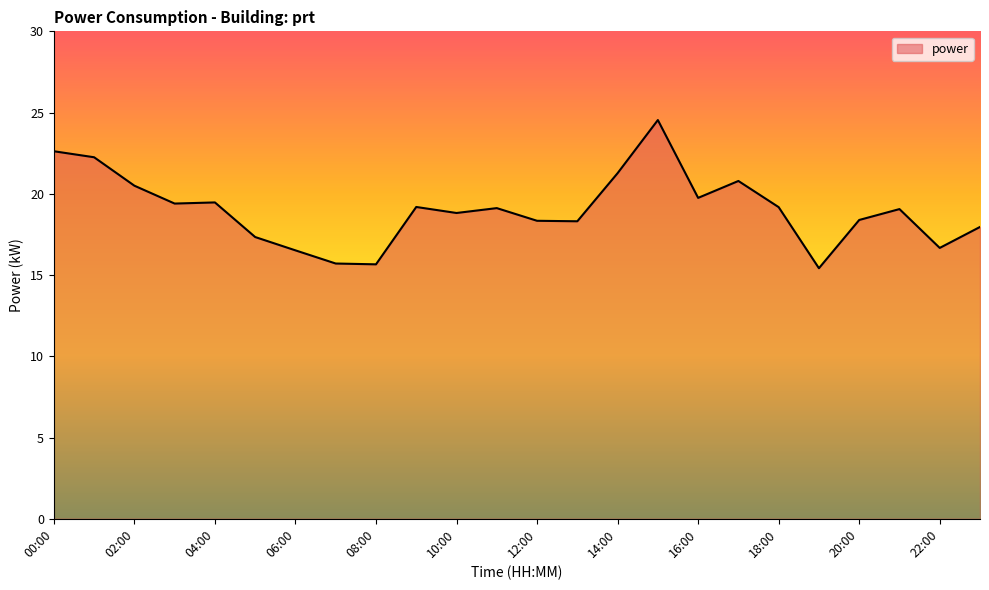

What is the greatest value displayed?

24.5